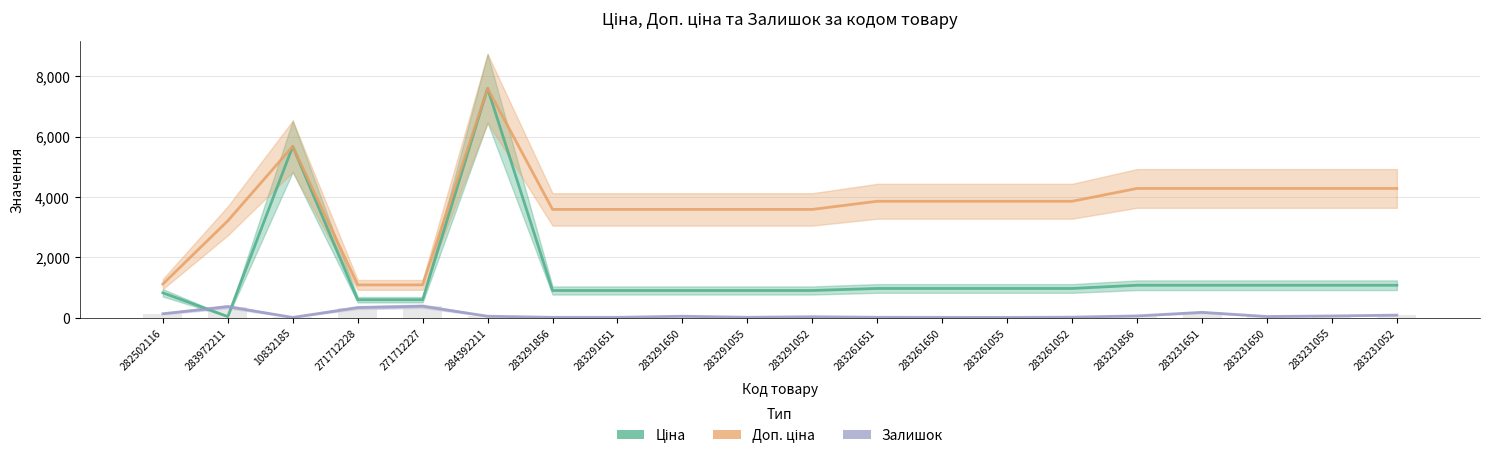

List the series in order of their peak value, highest first.

Ціна, Доп. ціна, Залишок